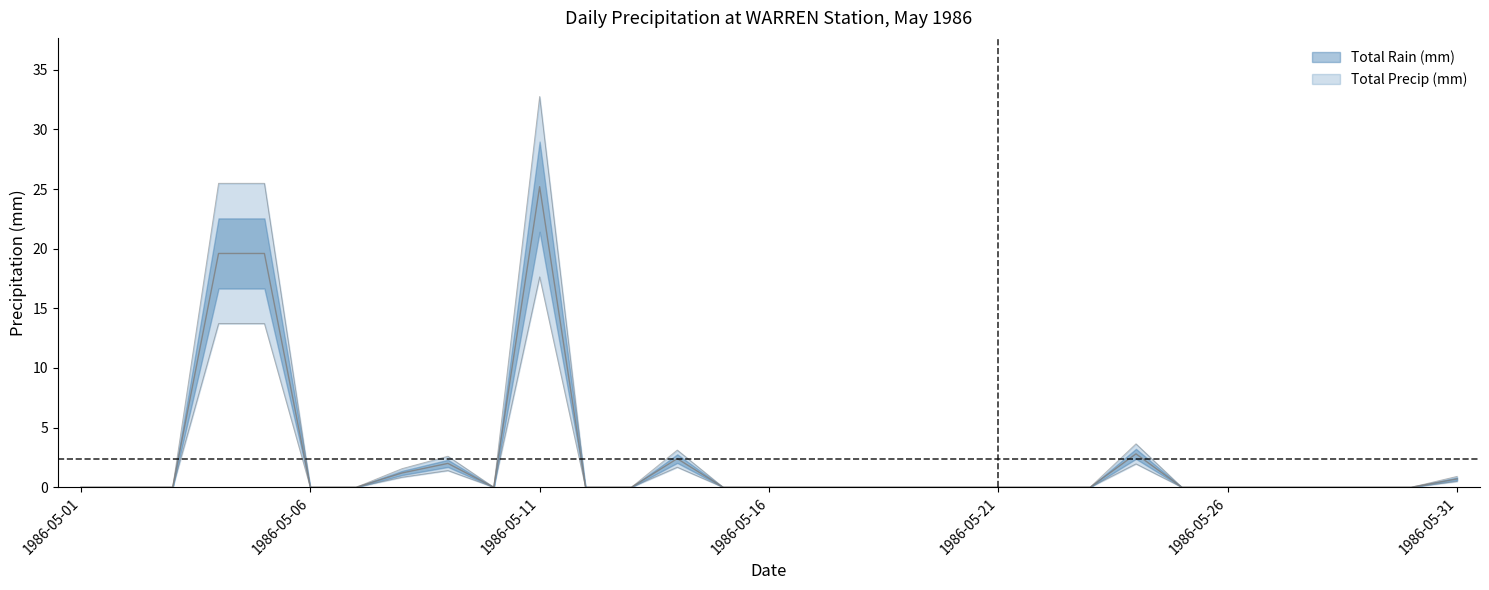

What is the sum of all Total Precip (mm) values?

95.6